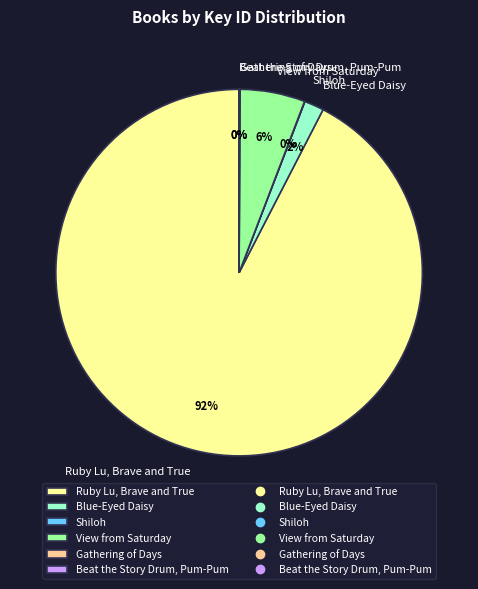

The View from Saturday slice represents 6% of the pie. True or false?

True